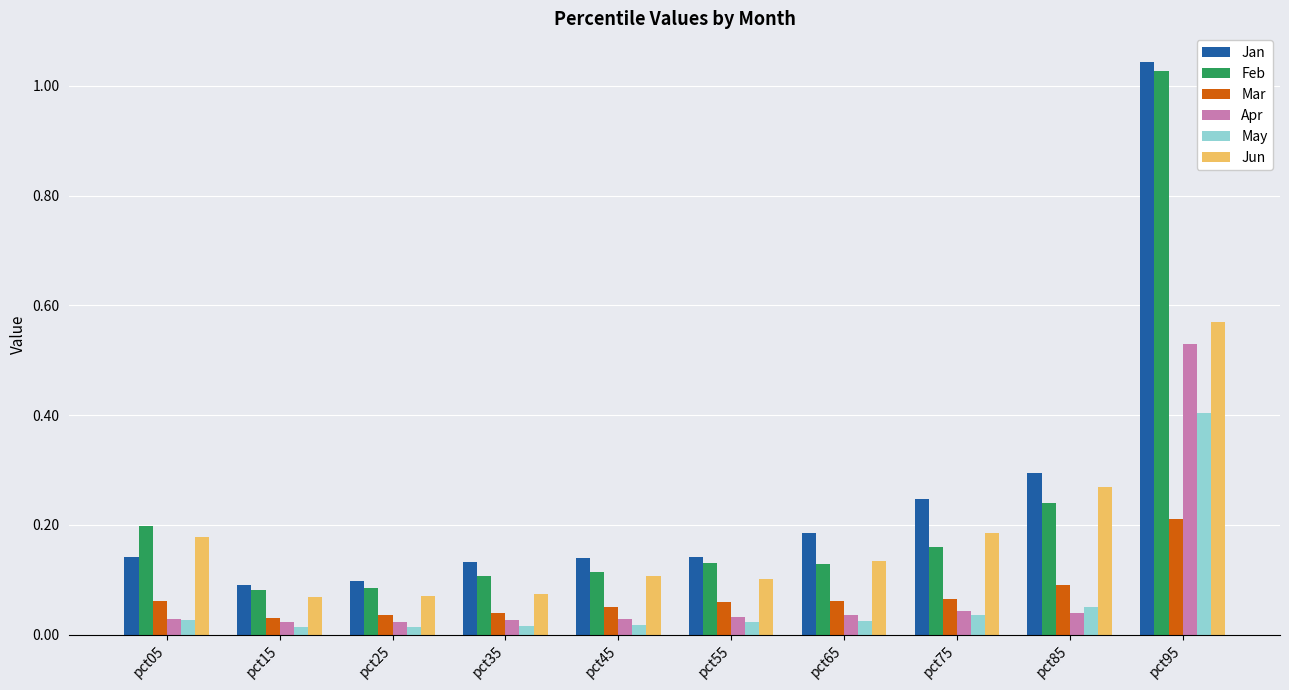

What is the difference between the maximum and minimum values in the Feb series?

0.9